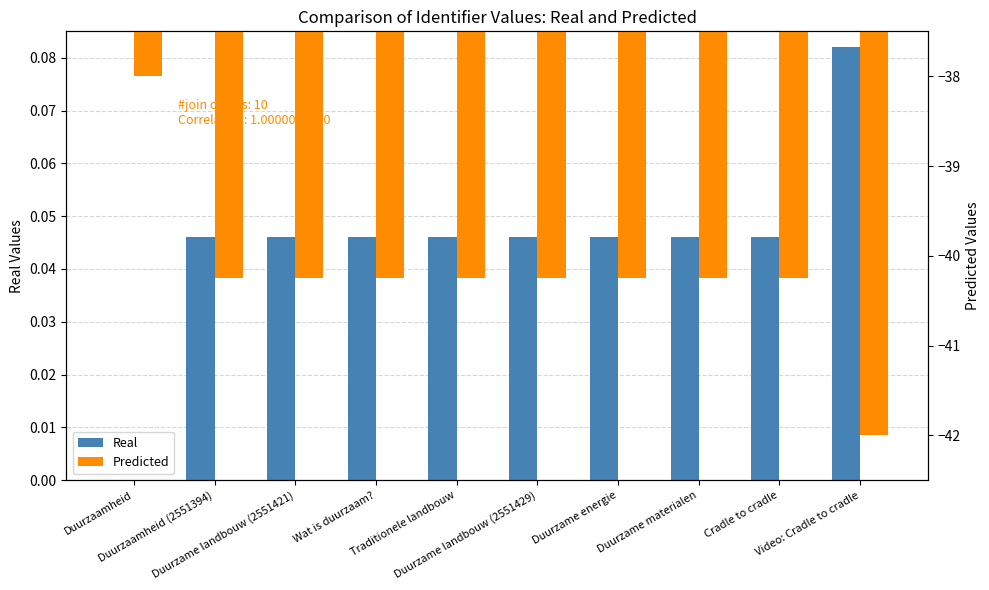

Reading left to right, list all the values displayed in this chart.

Real: 0.0	0.0	0.0	0.0	0.0	0.0	0.0	0.0	0.0	0.1
Predicted: -38.0	-40.3	-40.3	-40.3	-40.3	-40.3	-40.3	-40.3	-40.3	-42.0